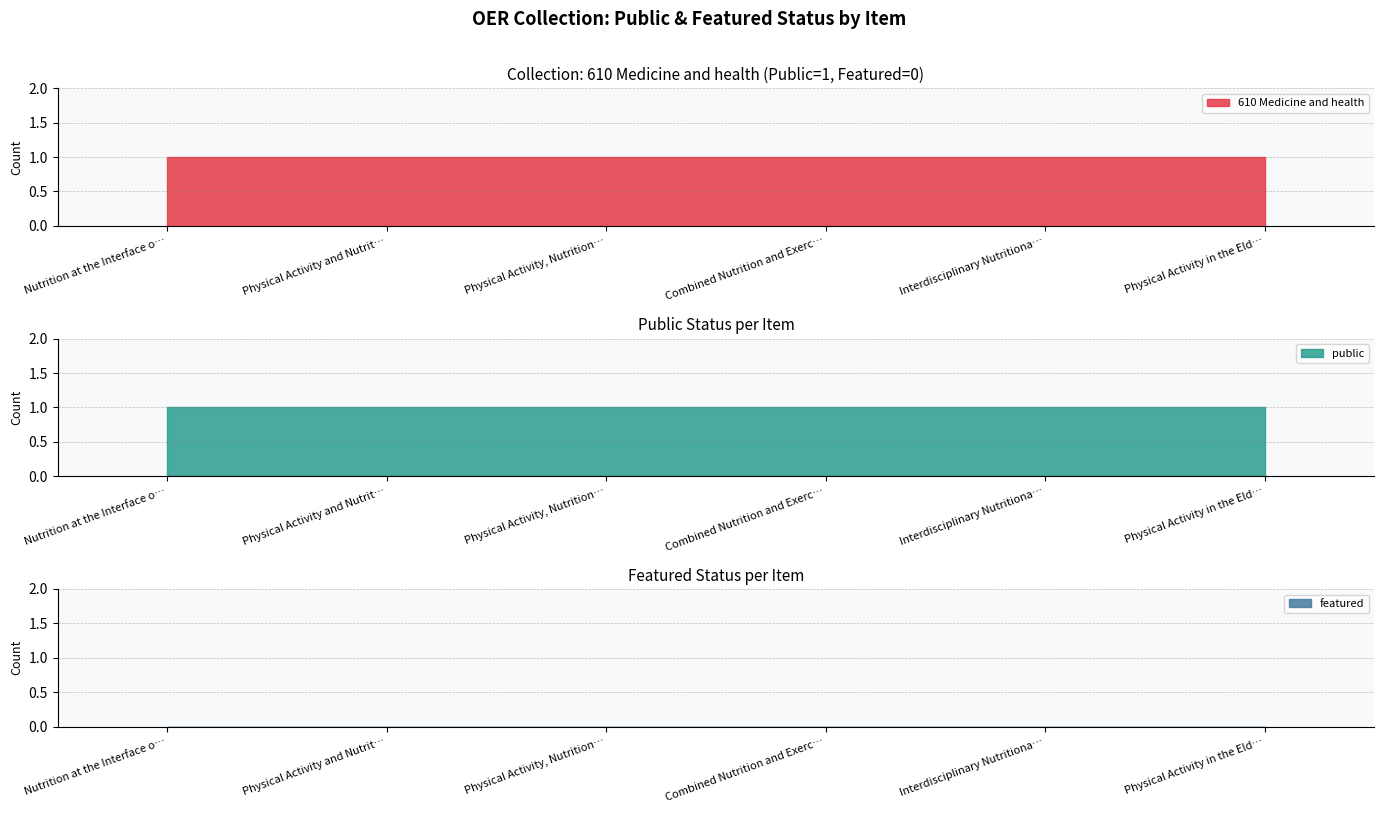

At which label is 610 Medicine and health closest to 1?

Nutrition at the Interface of Sleep